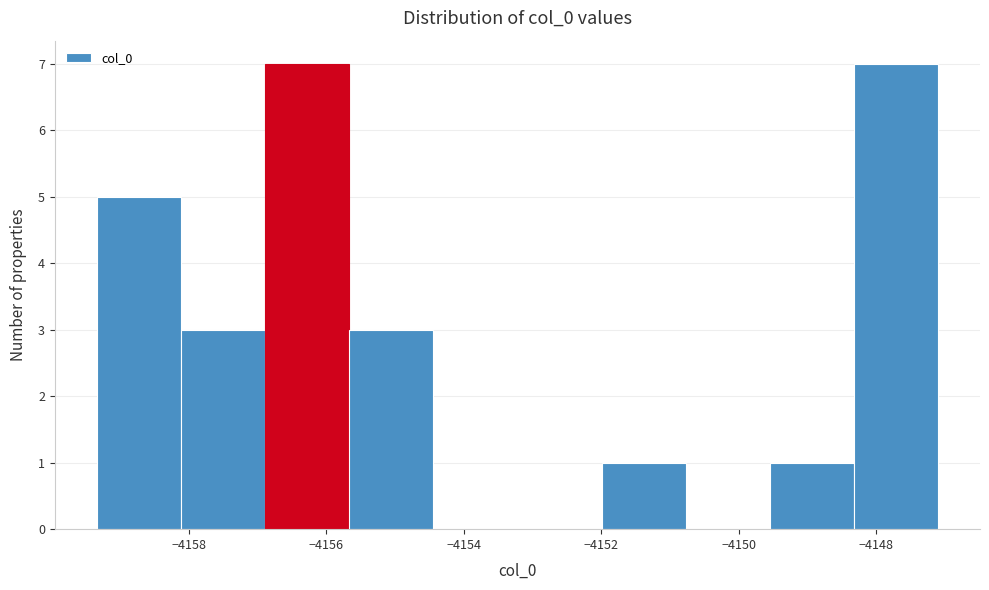

Reading left to right, list every bar in this chart as the range it spans on the x-axis followed by its height. Neither the bar edges nor the heights are printed on the chart, so give them approximately, as read against the axes.

-4159.4 to -4158.2: 5
-4158.2 to -4156.8: 3
-4156.8 to -4155.6: 7
-4155.6 to -4154.4: 3
-4154.4 to -4153.2: 0
-4153.2 to -4152.0: 0
-4152.0 to -4150.8: 1
-4150.8 to -4149.6: 0
-4149.6 to -4148.4: 1
-4148.4 to -4147.2: 7